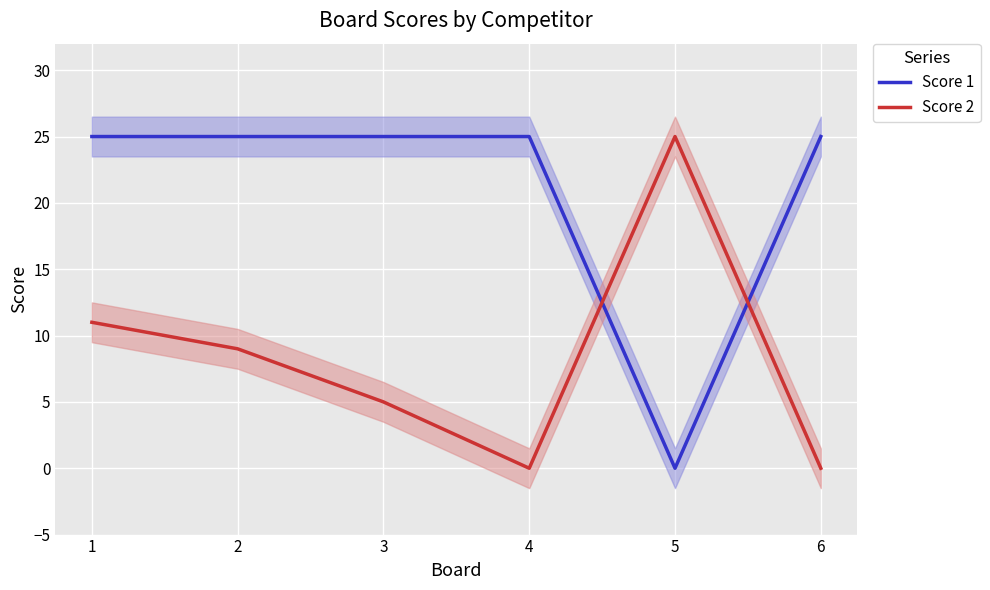

True or false: Score 2 has more than 0 interior local peaks.

True